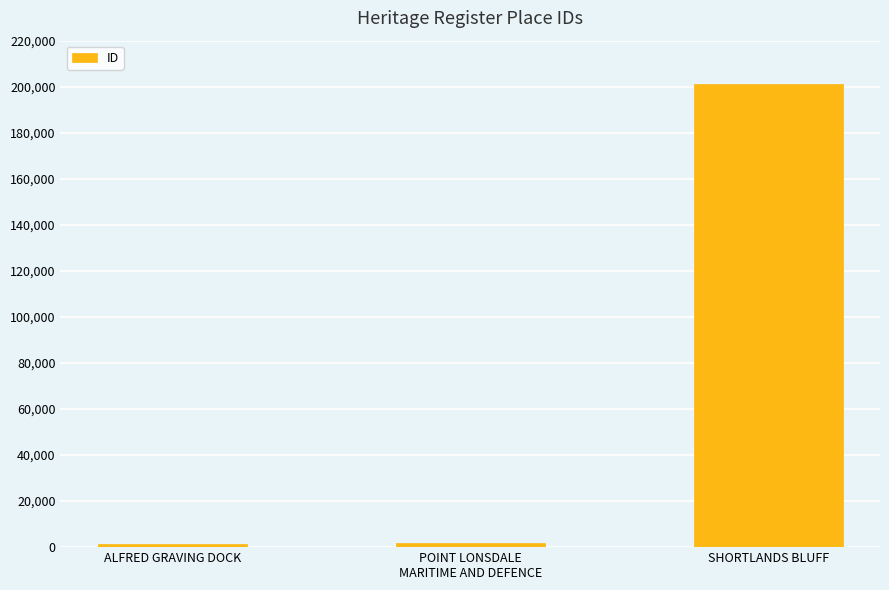

At which label is the value closest to 101101?

POINT LONSDALE
MARITIME AND DEFENCE